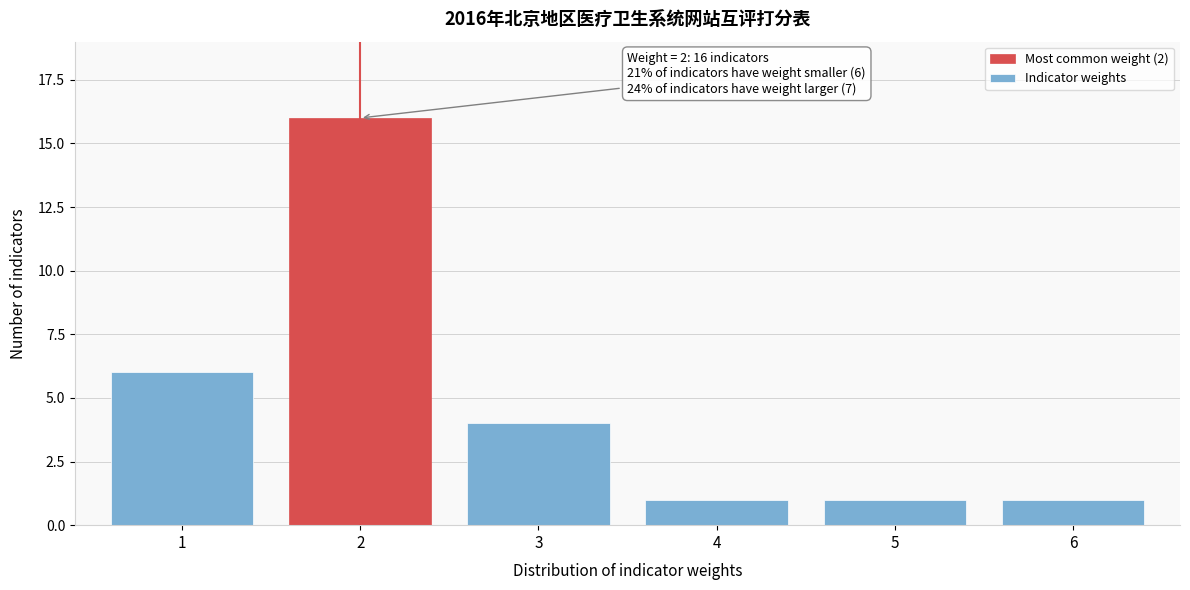

Reading left to right, what are all the values shown in this chart?

1=6	2=16	3=4	4=1	5=1	6=1